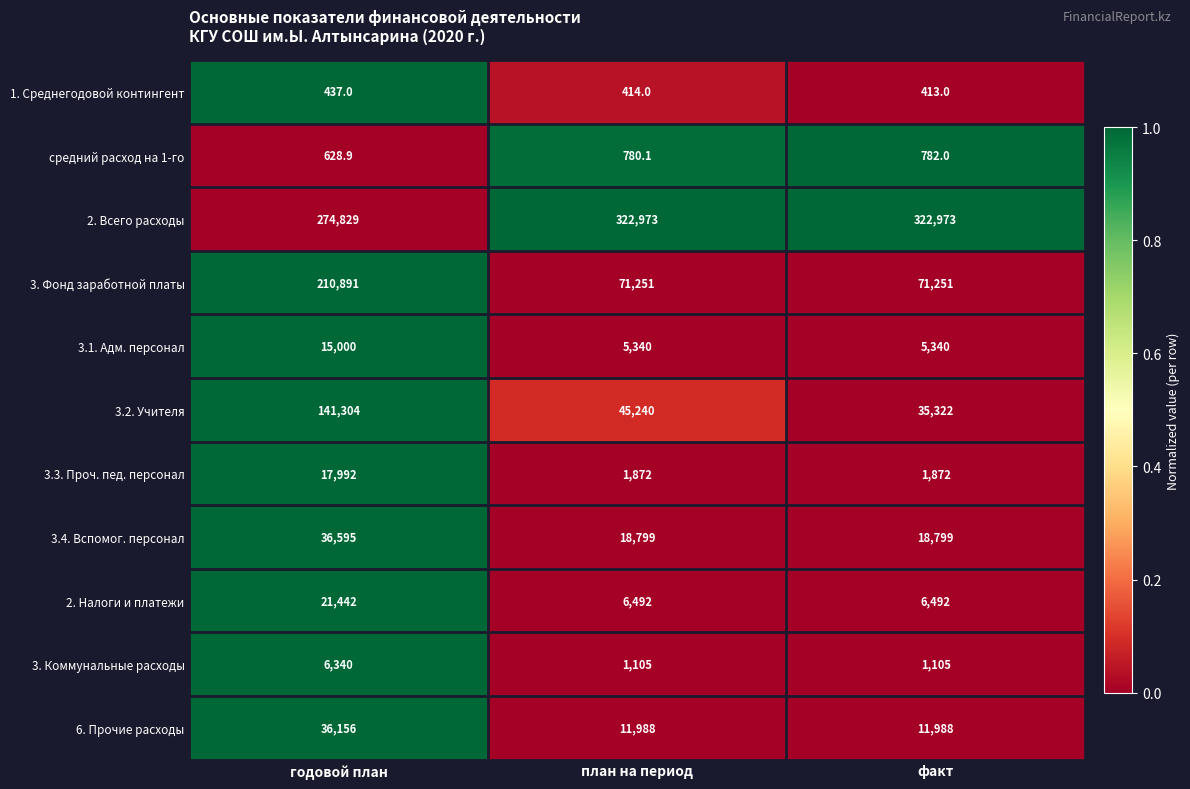

The 3.4. Вспомог. персонал series shows 36595.0 at годовой план. True or false?

True